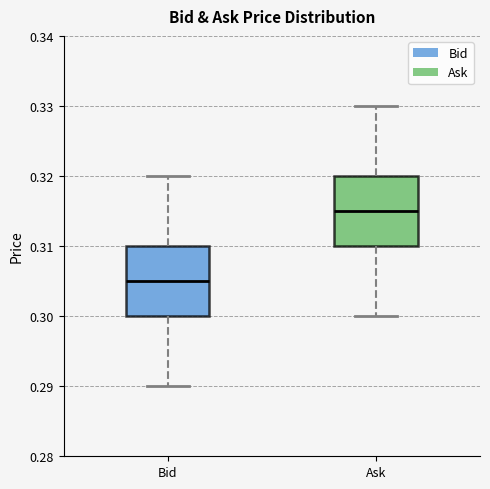

Where is the lower edge of the box for Ask on the y-axis? The values are not printed on the chart, so give them approximately, as read against the axis.

0.310